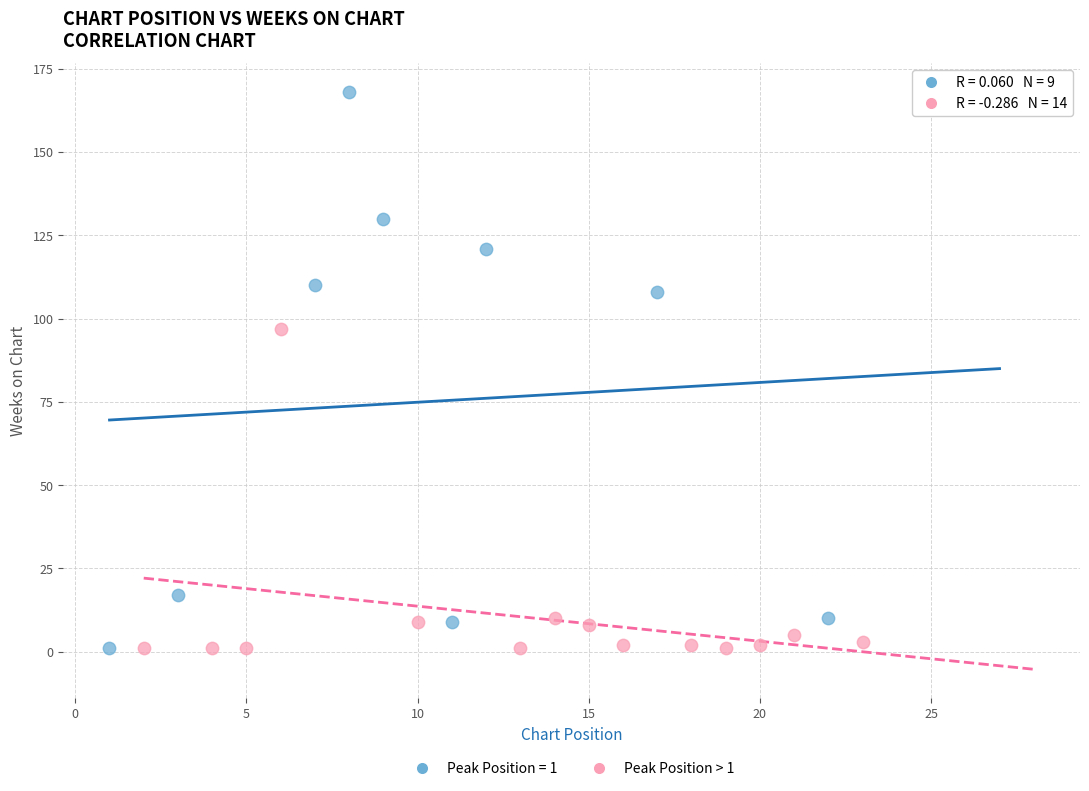

Which series contains the highest Y value?

Peak Position = 1